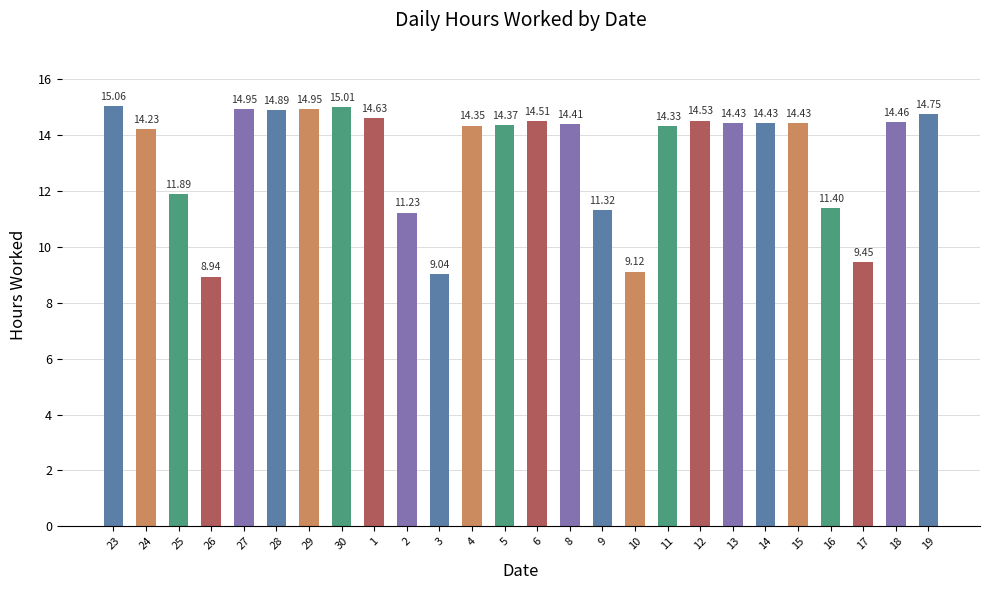

What is the value of the 10th bar from the left?

11.2